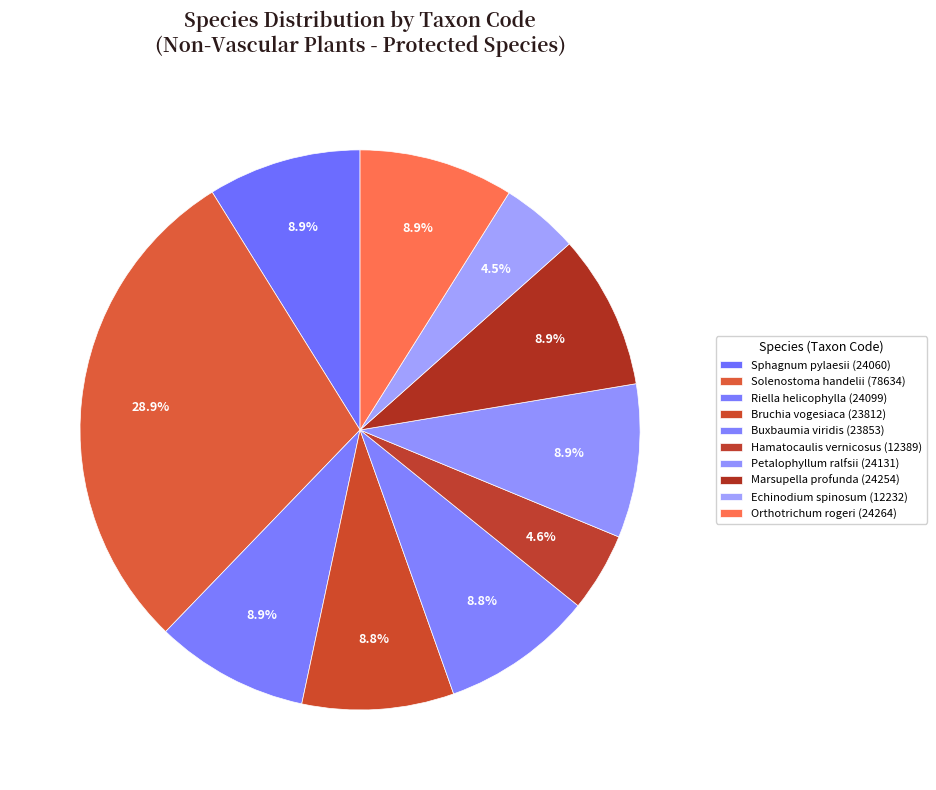

Count the number of slices in the pie.

10